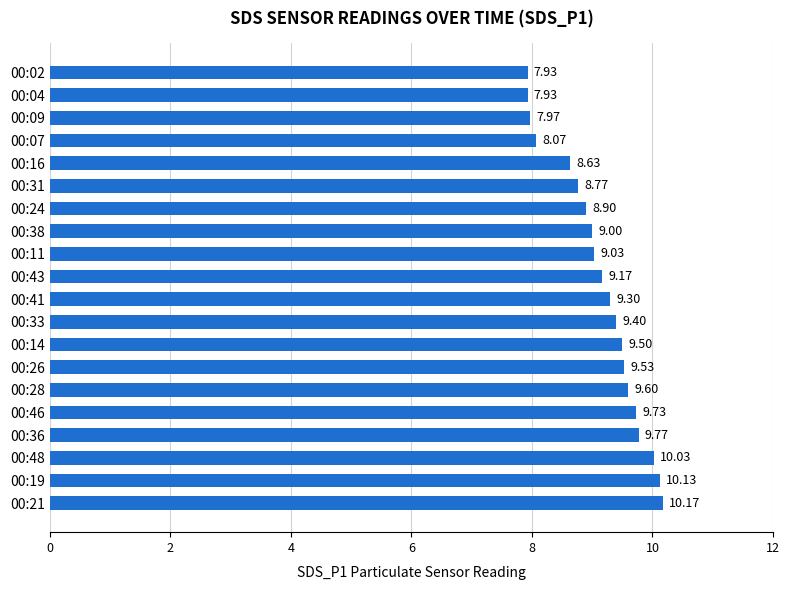

What is the change in value from 00:48 to 00:04?

-2.1